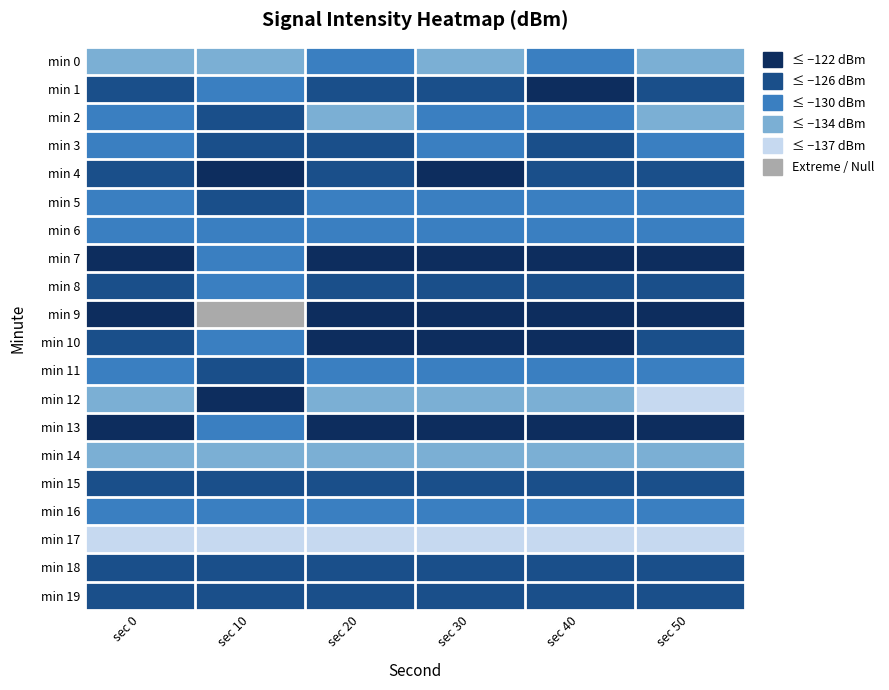

Reading right to left, transcribe all the data shown in this chart.

min 0: sec 50=-133.0	sec 40=-129.0	sec 30=-131.0	sec 20=-128.0	sec 10=-132.3	sec 0=-130.7
min 1: sec 50=-125.0	sec 40=-122.0	sec 30=-124.0	sec 20=-123.0	sec 10=-126.8	sec 0=-123.0
min 2: sec 50=-132.0	sec 40=-128.0	sec 30=-130.0	sec 20=-131.0	sec 10=-122.0	sec 0=-130.0
min 3: sec 50=-127.0	sec 40=-125.0	sec 30=-127.0	sec 20=-125.0	sec 10=-122.4	sec 0=-126.4
min 4: sec 50=-124.0	sec 40=-123.0	sec 30=-122.0	sec 20=-124.0	sec 10=-121.1	sec 0=-123.3
min 5: sec 50=-130.0	sec 40=-128.0	sec 30=-129.0	sec 20=-129.0	sec 10=-122.7	sec 0=-128.7
min 6: sec 50=-128.0	sec 40=-127.0	sec 30=-128.0	sec 20=-127.0	sec 10=-128.9	sec 0=-127.7
min 7: sec 50=-121.0	sec 40=-121.0	sec 30=-120.0	sec 20=-121.0	sec 10=-126.3	sec 0=-120.9
min 8: sec 50=-126.0	sec 40=-125.0	sec 30=-126.0	sec 20=-126.0	sec 10=-126.8	sec 0=-125.2
min 9: sec 50=-122.0	sec 40=-121.0	sec 30=-122.0	sec 20=-122.0	sec 10=-143.8	sec 0=-121.7
min 10: sec 50=-123.0	sec 40=-122.0	sec 30=-122.0	sec 20=-121.0	sec 10=-130.0	sec 0=-122.0
min 11: sec 50=-129.0	sec 40=-127.0	sec 30=-128.0	sec 20=-129.0	sec 10=-125.0	sec 0=-128.2
min 12: sec 50=-135.0	sec 40=-133.0	sec 30=-134.0	sec 20=-134.0	sec 10=-120.0	sec 0=-133.9
min 13: sec 50=-122.0	sec 40=-121.0	sec 30=-122.0	sec 20=-122.0	sec 10=-128.0	sec 0=-121.8
min 14: sec 50=-133.0	sec 40=-131.0	sec 30=-132.0	sec 20=-133.0	sec 10=-132.0	sec 0=-132.3
min 15: sec 50=-125.0	sec 40=-124.0	sec 30=-125.0	sec 20=-125.0	sec 10=-124.0	sec 0=-124.6
min 16: sec 50=-129.0	sec 40=-128.0	sec 30=-129.0	sec 20=-128.0	sec 10=-129.0	sec 0=-128.5
min 17: sec 50=-137.0	sec 40=-135.0	sec 30=-136.0	sec 20=-137.0	sec 10=-136.0	sec 0=-136.4
min 18: sec 50=-126.0	sec 40=-125.0	sec 30=-126.0	sec 20=-126.0	sec 10=-126.0	sec 0=-126.0
min 19: sec 50=-126.0	sec 40=-125.0	sec 30=-126.0	sec 20=-126.0	sec 10=-125.0	sec 0=-125.7